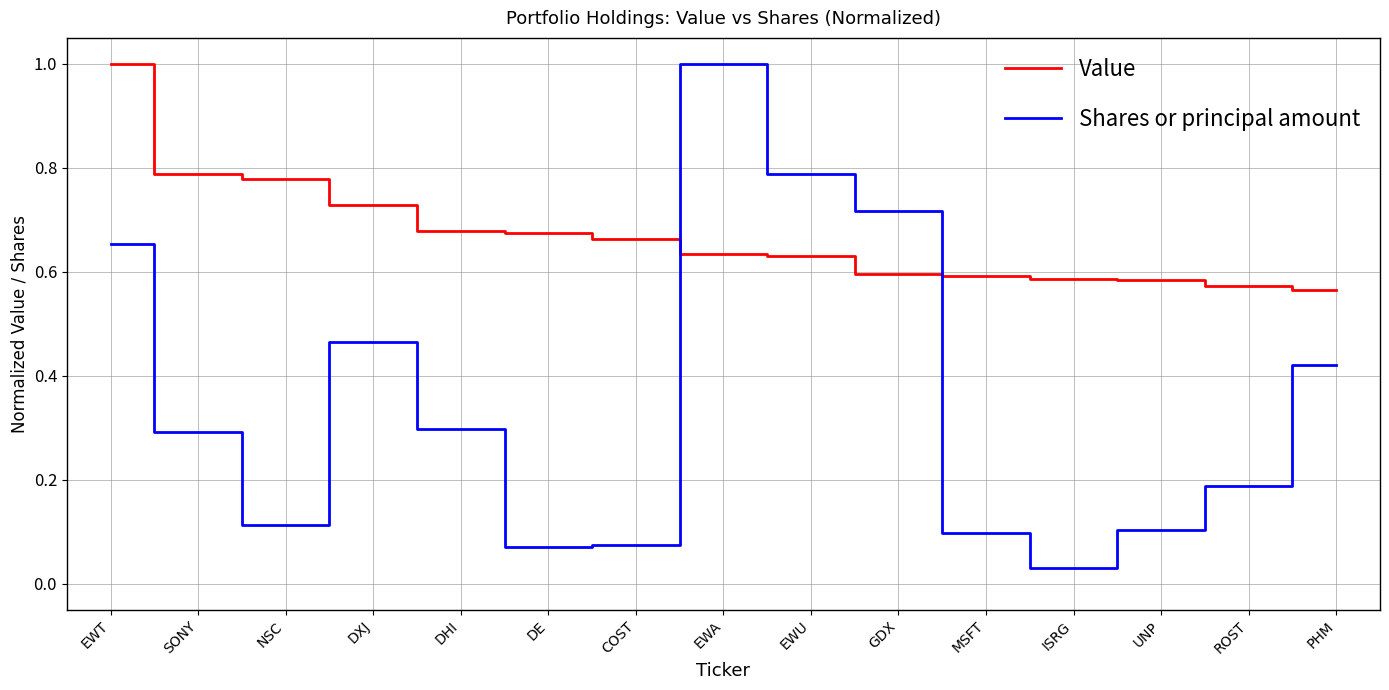

Rank the series by their average value, from lowest to highest.

Shares or principal amount, Value